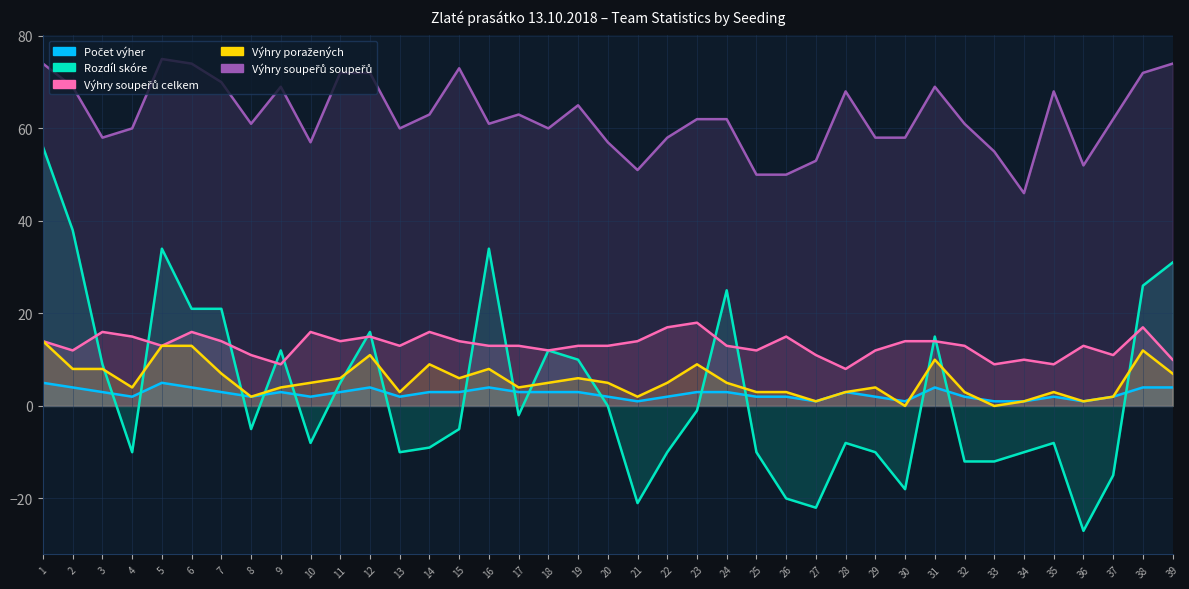

How many data points in Počet výher are above 3?

9